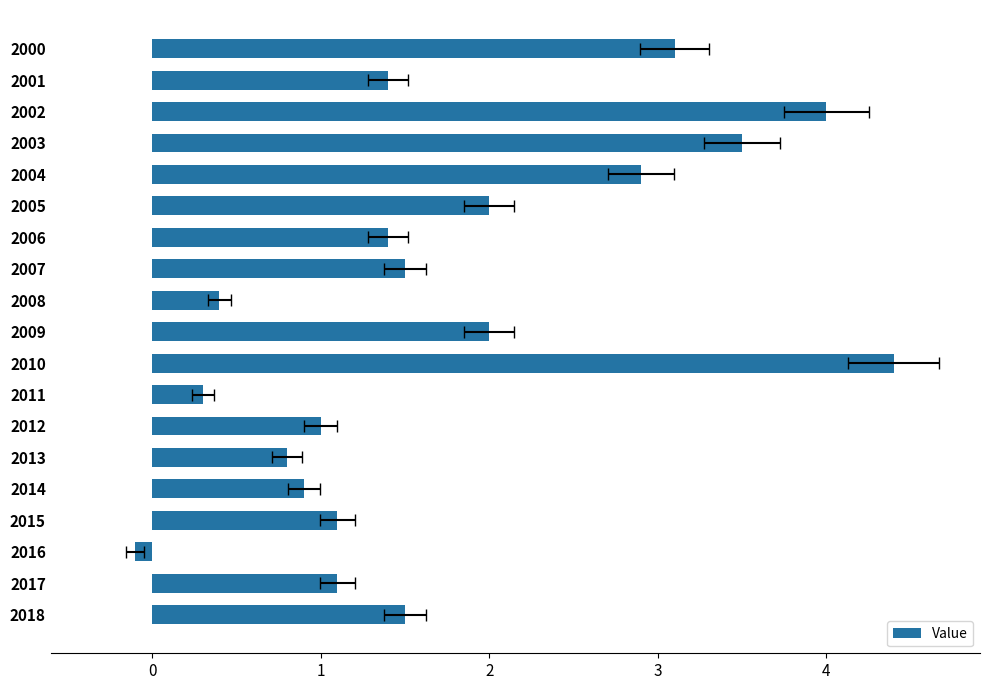

What is the value of the 18th bar from the left?

1.1